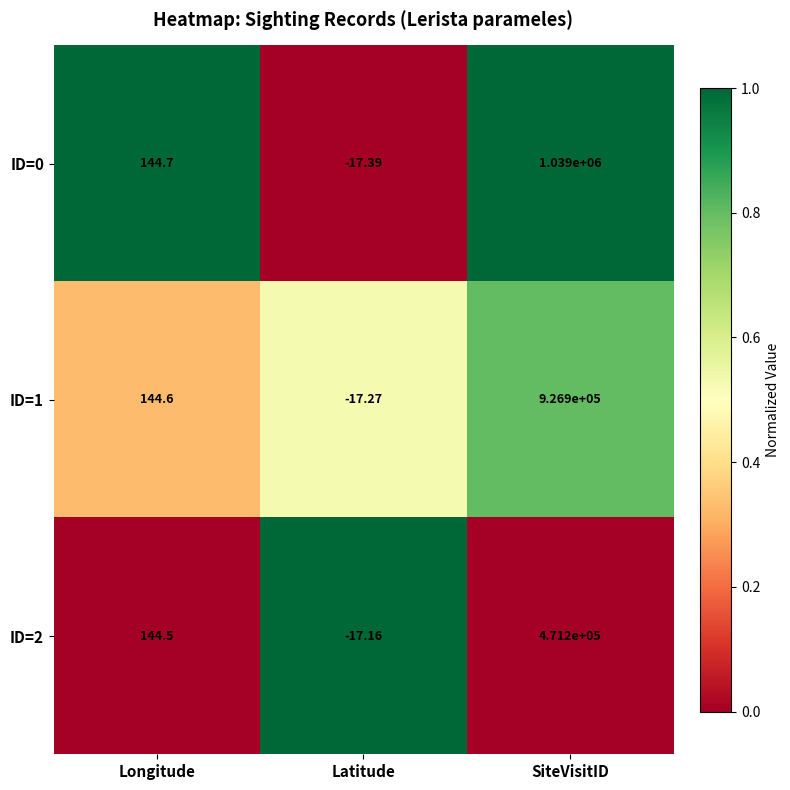

Which label corresponds to the smallest value in the chart?

Latitude